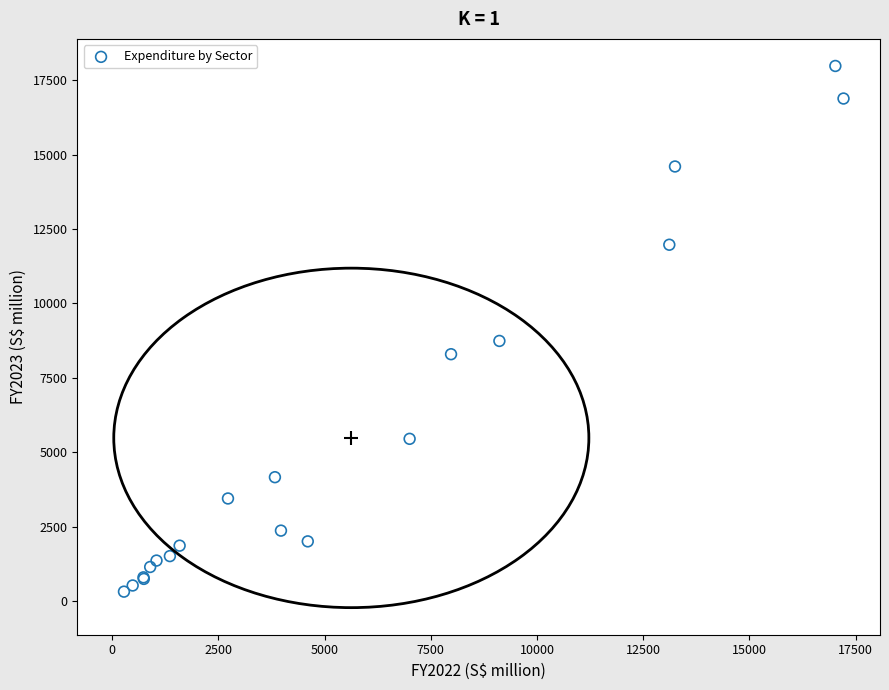

What Y value in the scatter plot is closest to 9146?

8739